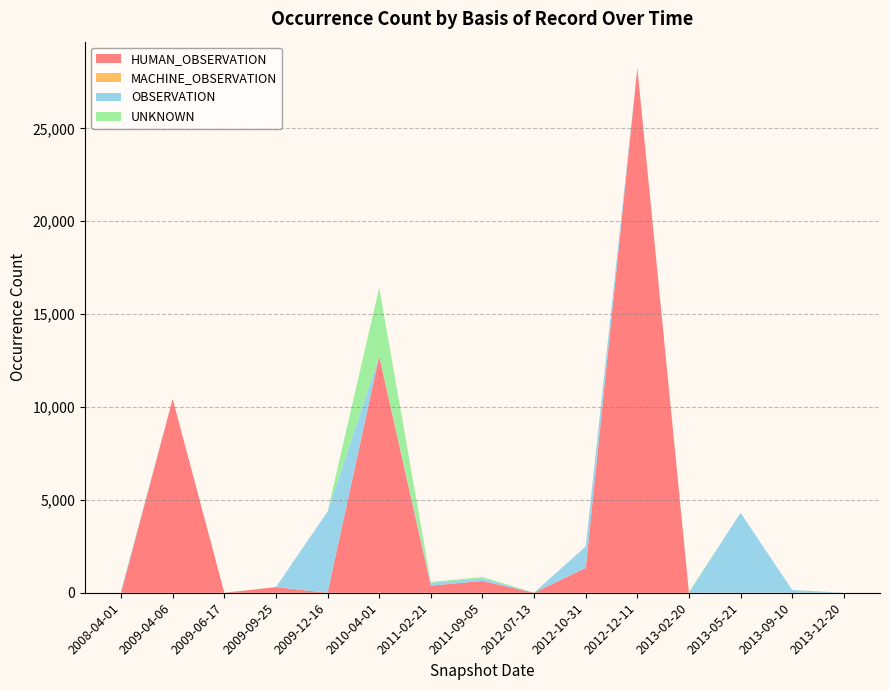

At which category is the sum across all series the highest?

2012-12-11